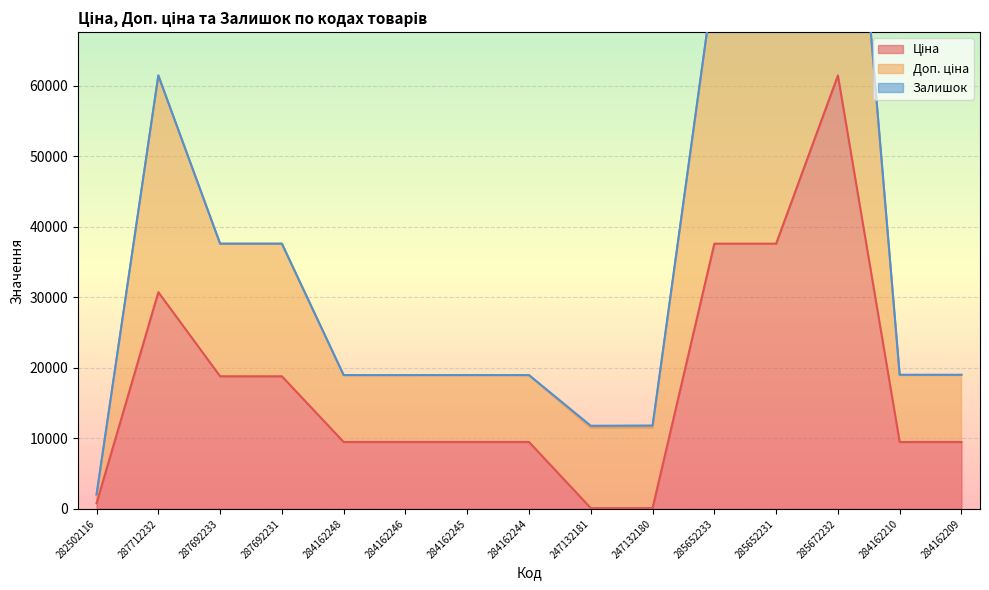

At which label is Ціна closest to 30774?

287712232